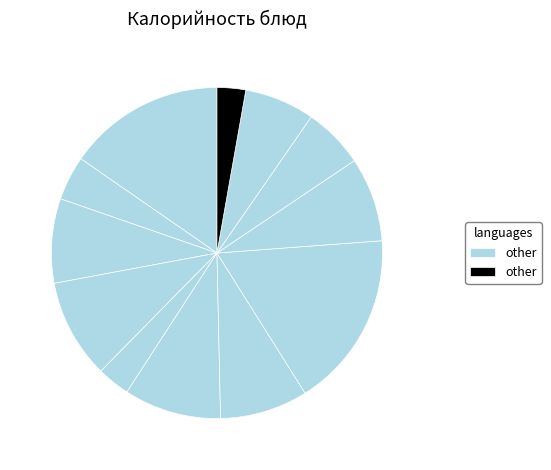

Rank the categories by value from highest to lowest.

Пюре из бобовых с маслом, Каша пшенная молочная жидкая, Бутерброд с сыром, Уха со взбитым яйцом, Голубцы Уралочка, Хлеб пшеничный (завтрак), Хлеб пшеничный (обед), Компот из свежих яблок, Хлеб украинский новый, Чай с лимоном, Груша, Соус томатный